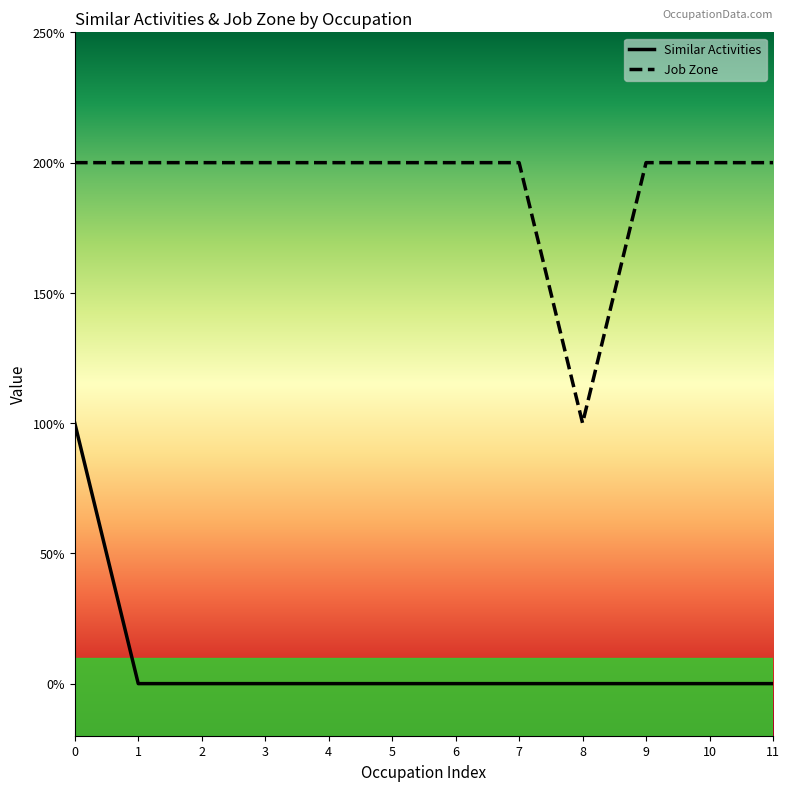

True or false: Similar Activities and Job Zone intersect in this chart.

False